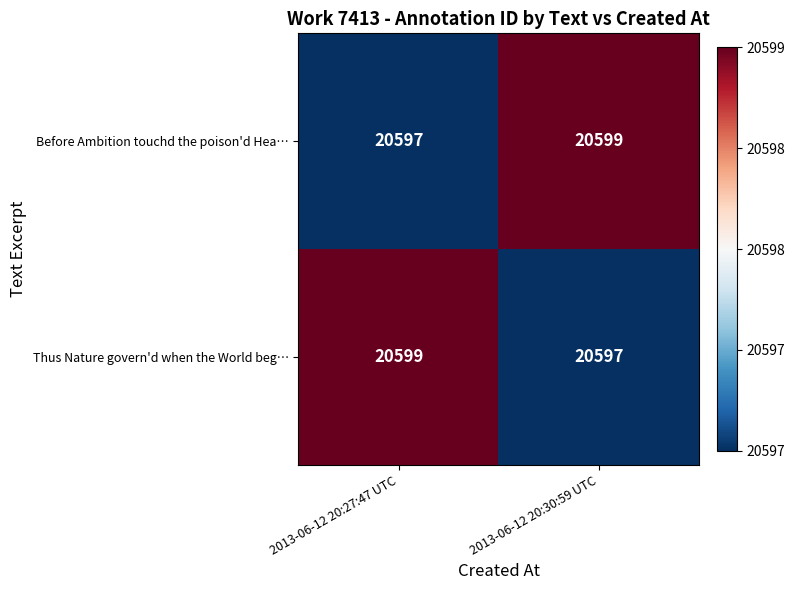

Where is Before Ambition touchd the poison'd Hea… nearest to the value 20598?

2013-06-12 20:27:47 UTC